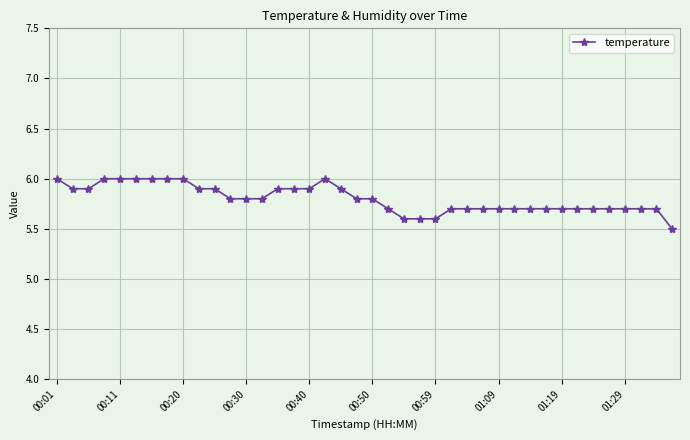

What is the greatest value displayed?

6.0